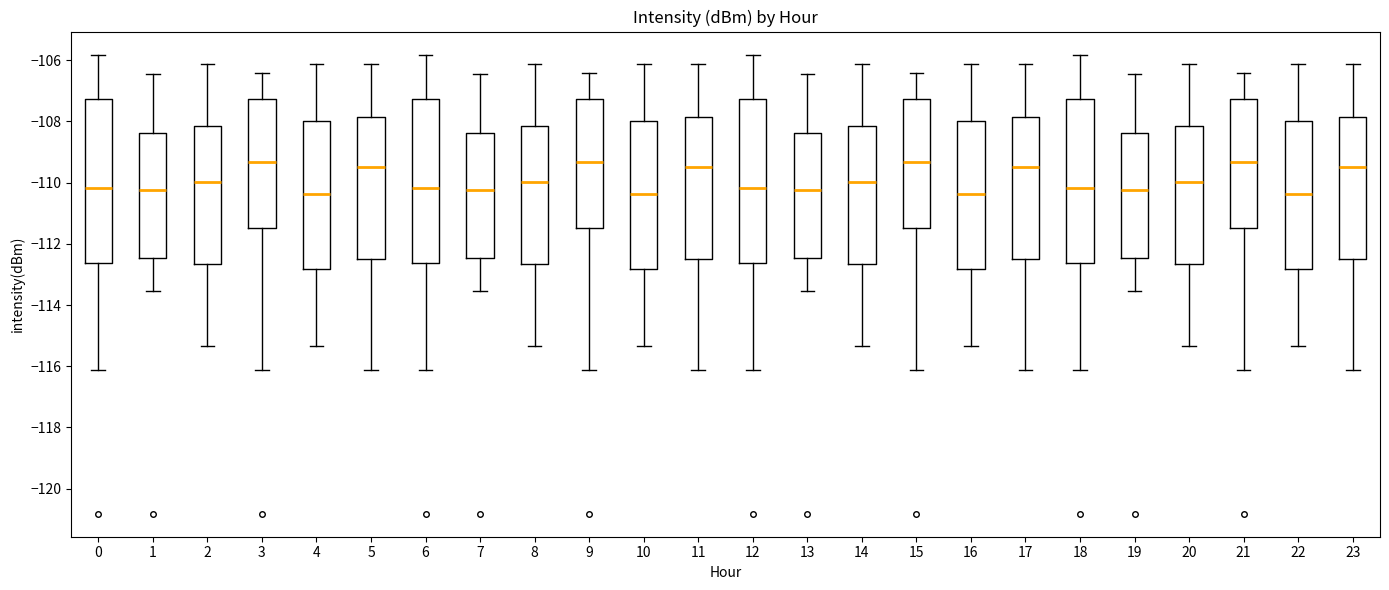

Where is the upper edge of the box at x = 10 on the y-axis? The values are not printed on the chart, so give them approximately, as read against the axis.

-108.0